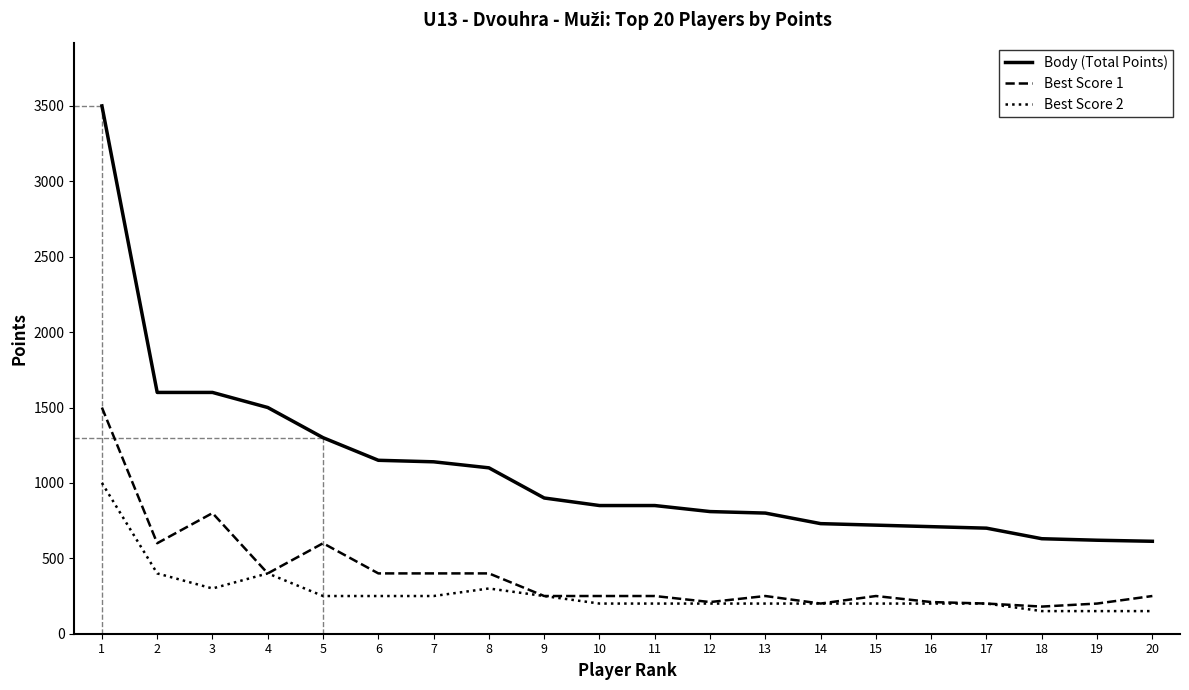

Does the chart display data point markers on the line(s)?

No